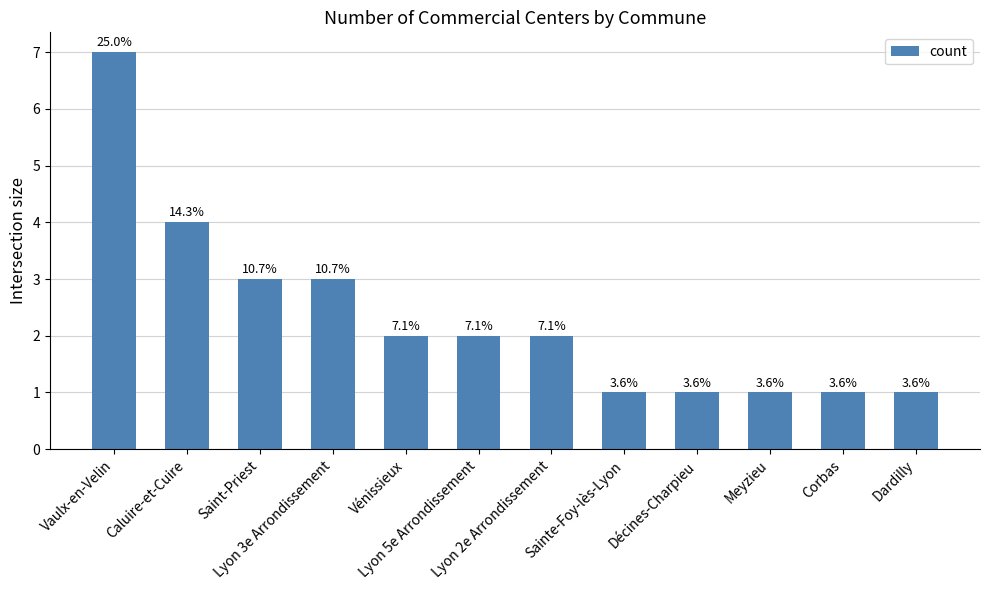

The value at Décines-Charpieu is 1. True or false?

True